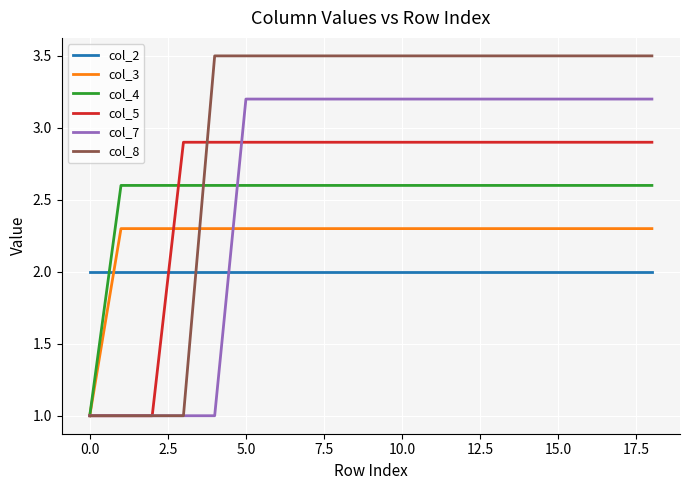

Which series has the largest range (max minus min)?

col_8